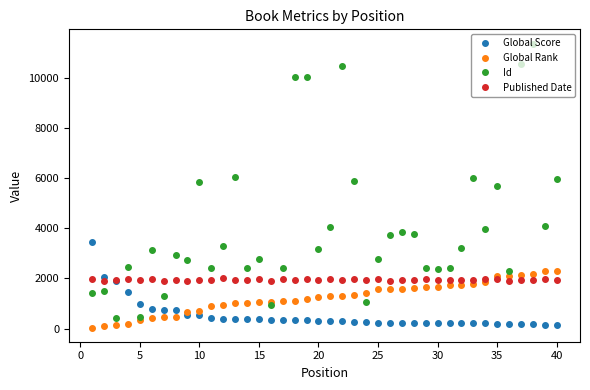

Which series has the largest range (max minus min)?

Id